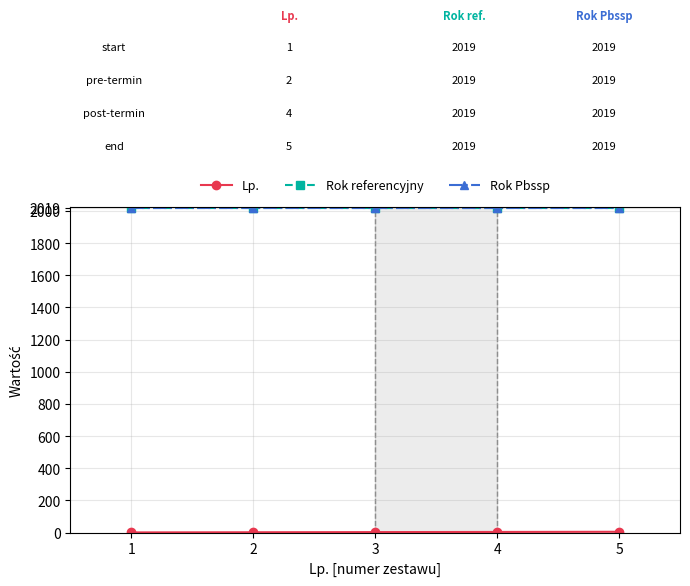

Is this an area chart (filled region under the line)?

No